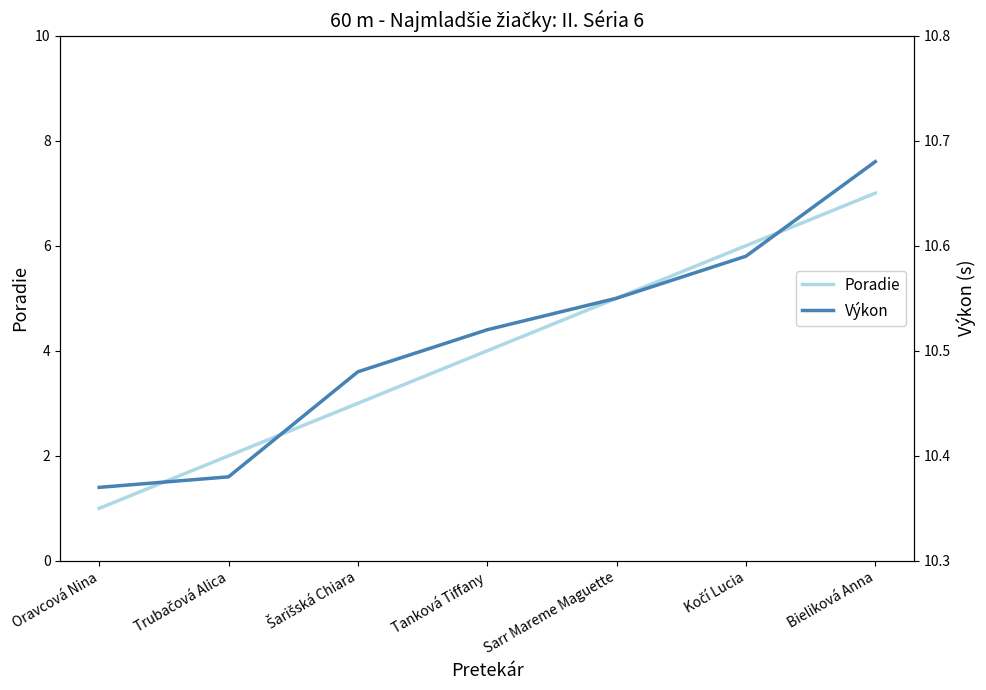

True or false: Poradie has a value of 4.0 at Tanková Tiffany.

True